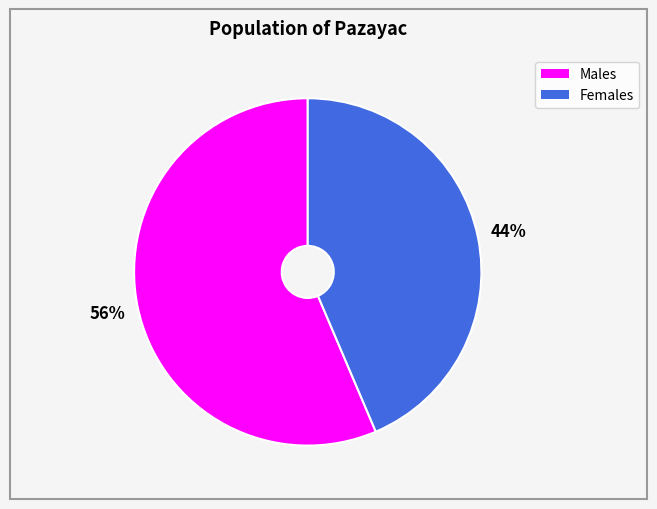

Is there a majority slice in this chart?

Yes